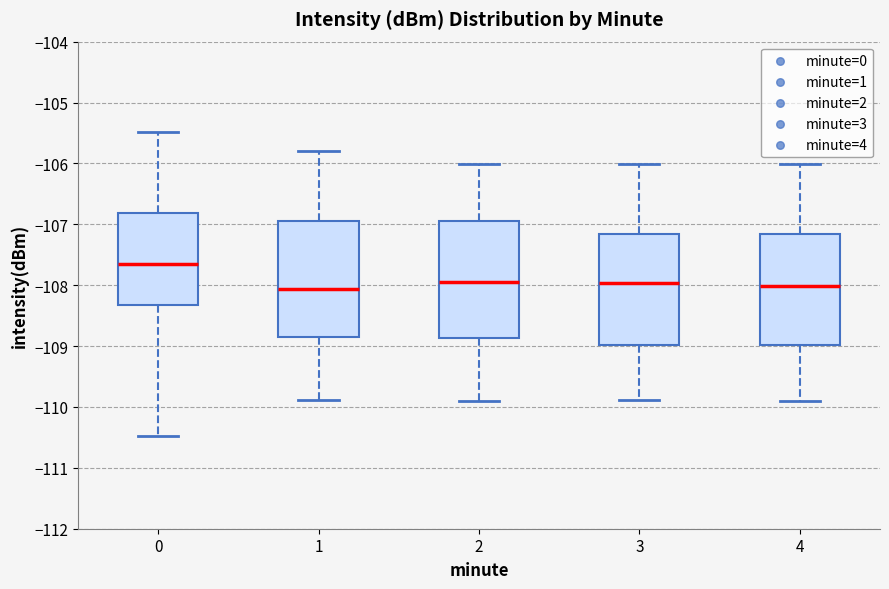

Reading left to right, read every box against the y-axis: the position of its median line, the range the box covers, and the ends of its whiskers. The values are not printed on the chart, so give them approximately, as read against the axis.

0: median -107.7, box -108.3 to -106.8, whiskers -110.5 to -105.5
1: median -108.1, box -108.8 to -107.0, whiskers -109.9 to -105.8
2: median -108.0, box -108.9 to -106.9, whiskers -109.9 to -106.0
3: median -108.0, box -109.0 to -107.2, whiskers -109.9 to -106.0
4: median -108.0, box -109.0 to -107.2, whiskers -109.9 to -106.0